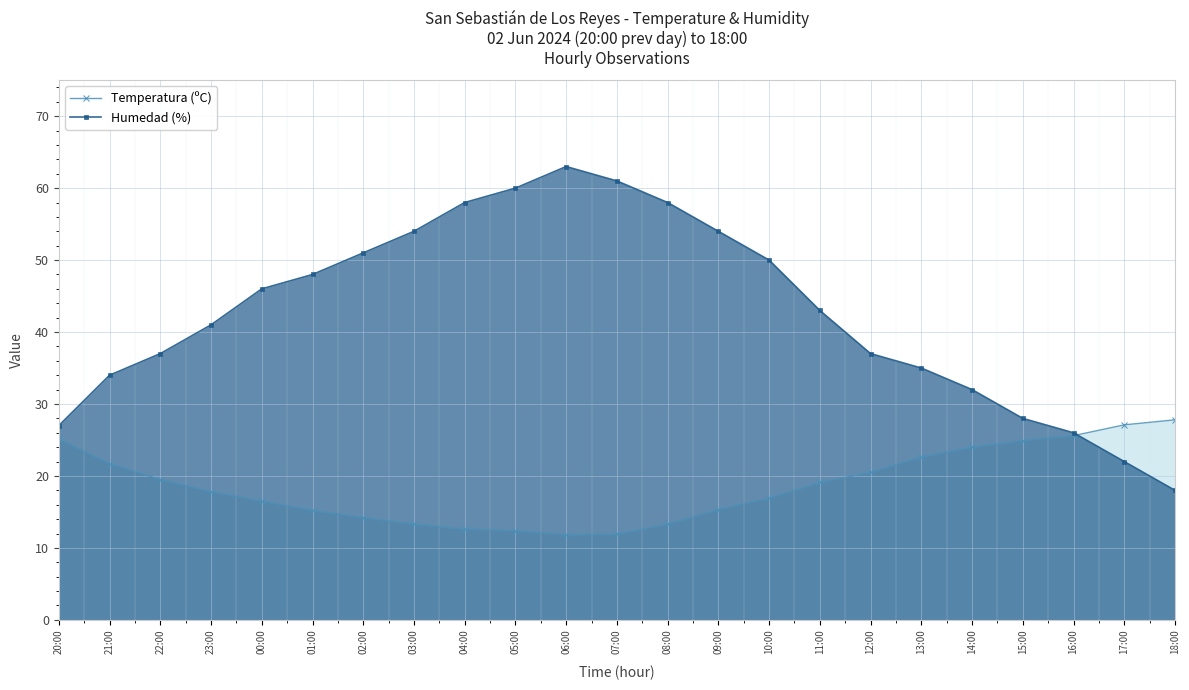

Where is the first local maximum for Humedad (%)?

06:00